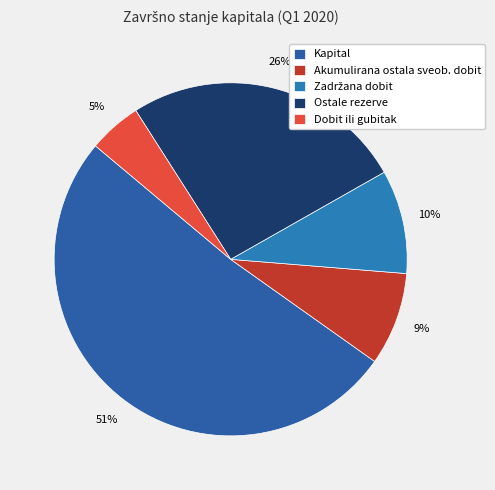

To the nearest percent, what portion does Ostale rezerve represent?

26%